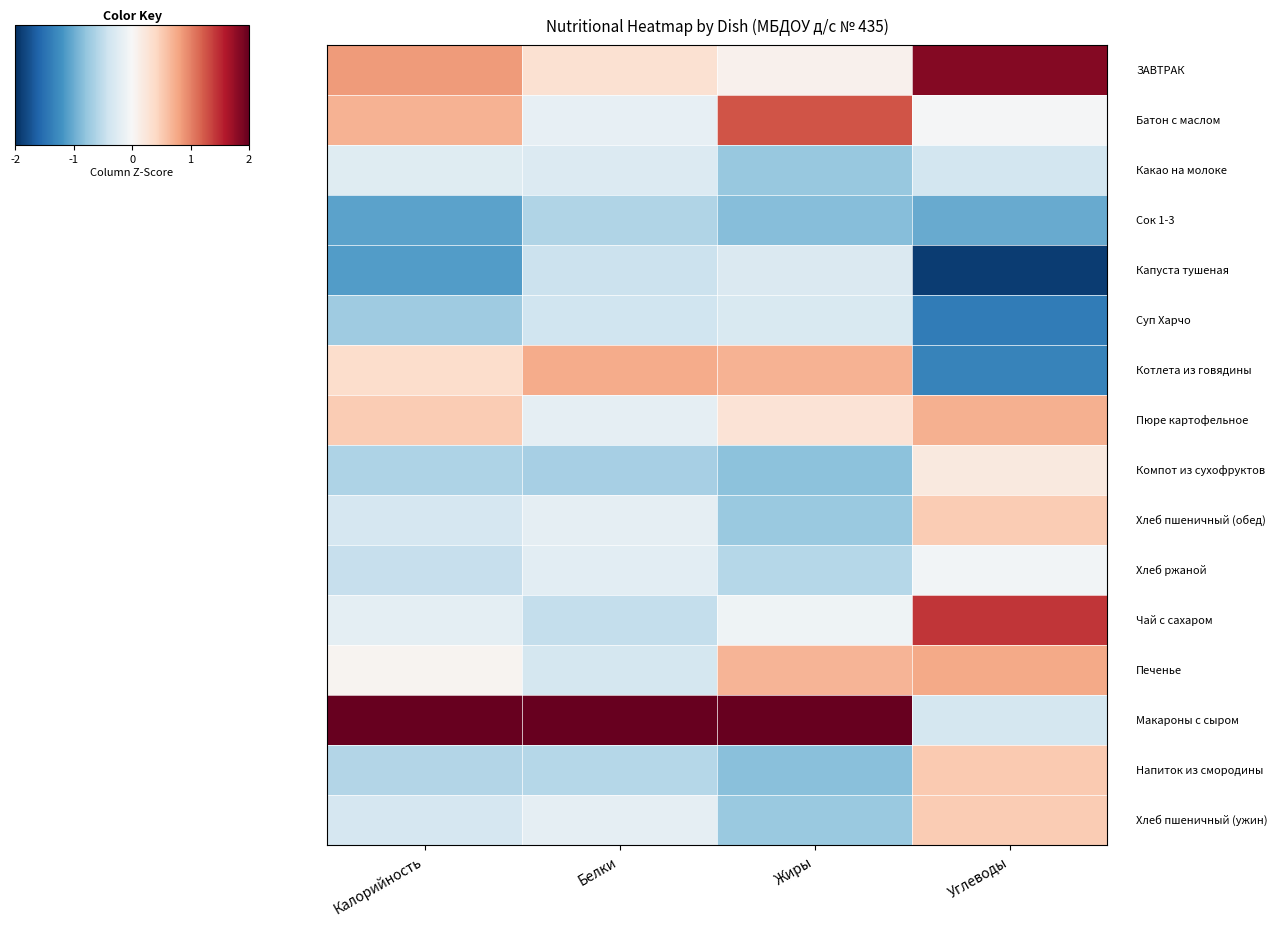

Which has a higher value, Калорийность or Жиры?

Калорийность